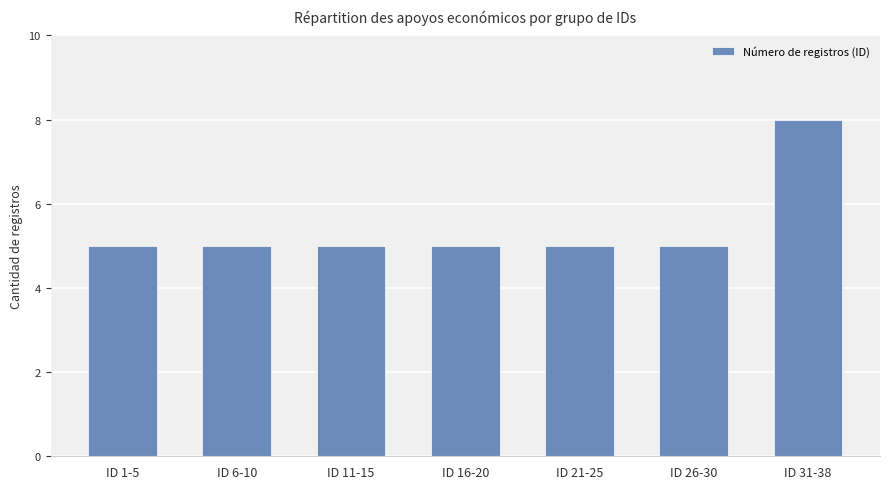

Reading left to right, extract all data points from this chart.

5	5	5	5	5	5	8